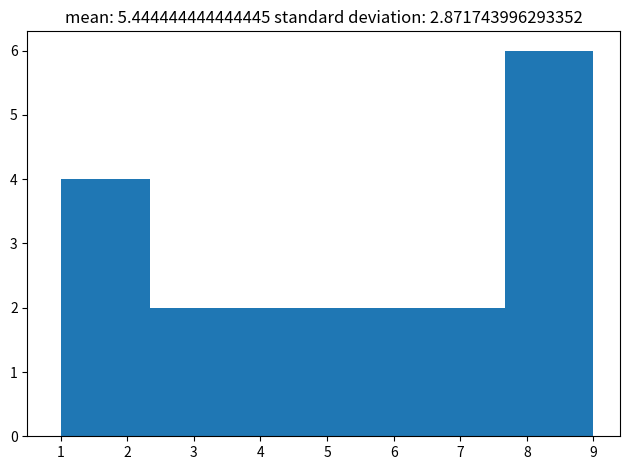

Over which range of the x-axis is the bar tallest?

7.7 to 9.0